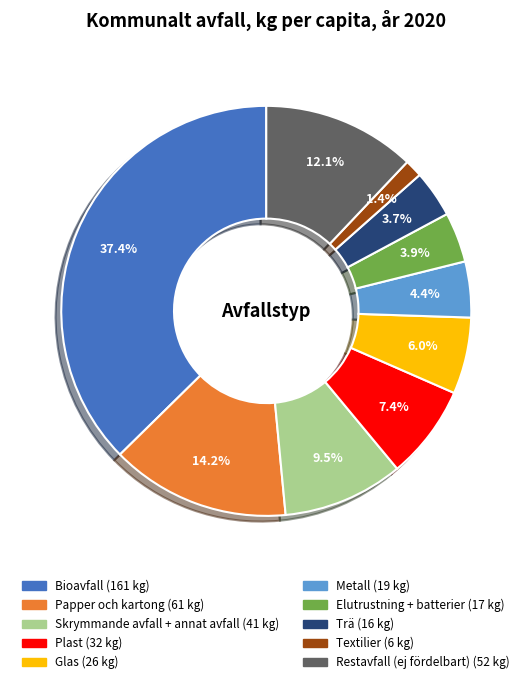

Does any single category account for the majority?

No